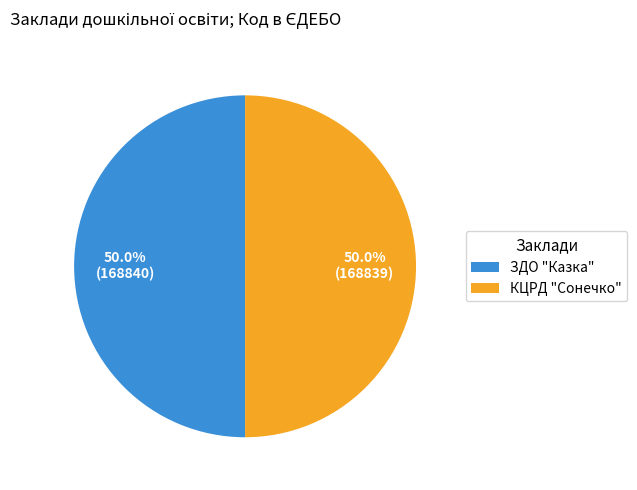

Approximately how many times larger is the value at КЦРД "Сонечко" compared to ЗДО "Казка"?

1.0